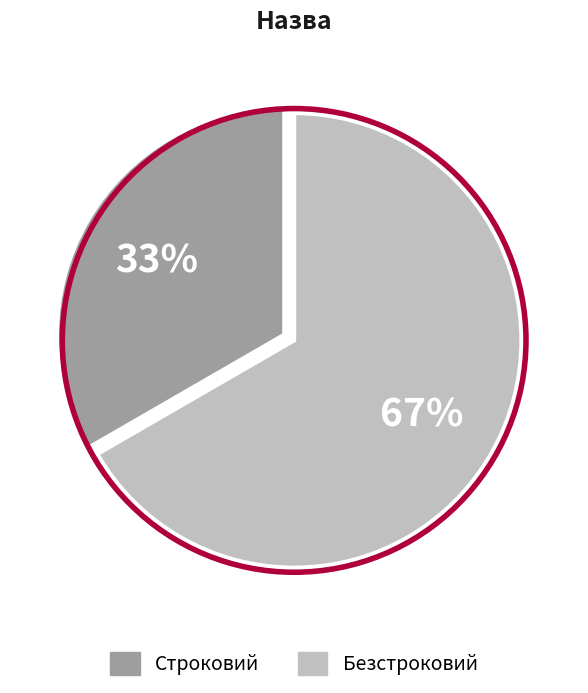

How many segments does this pie chart have?

2